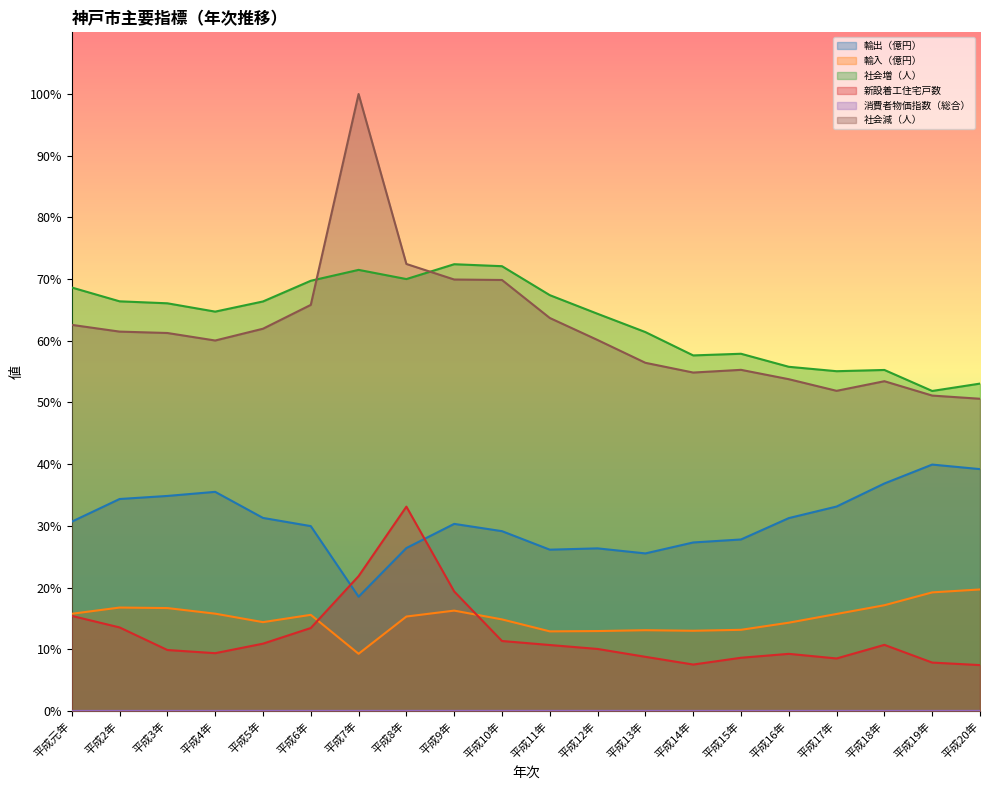

What is the label of the 1st point from the left?

平成元年